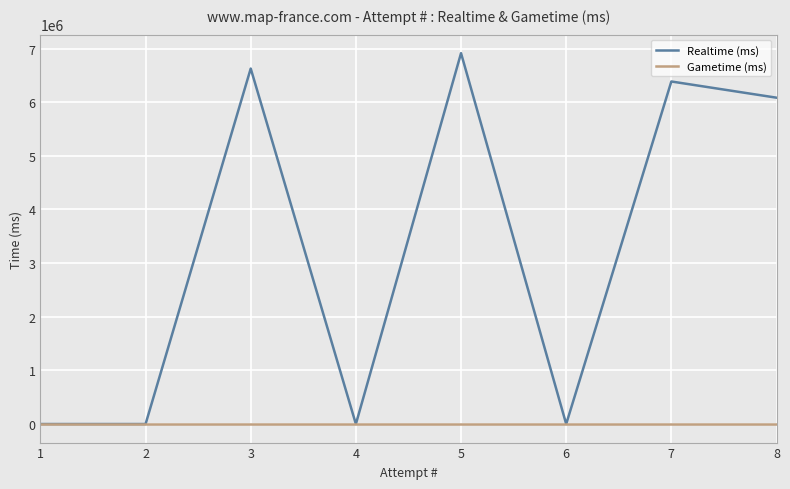

How many lines are shown in the chart?

2